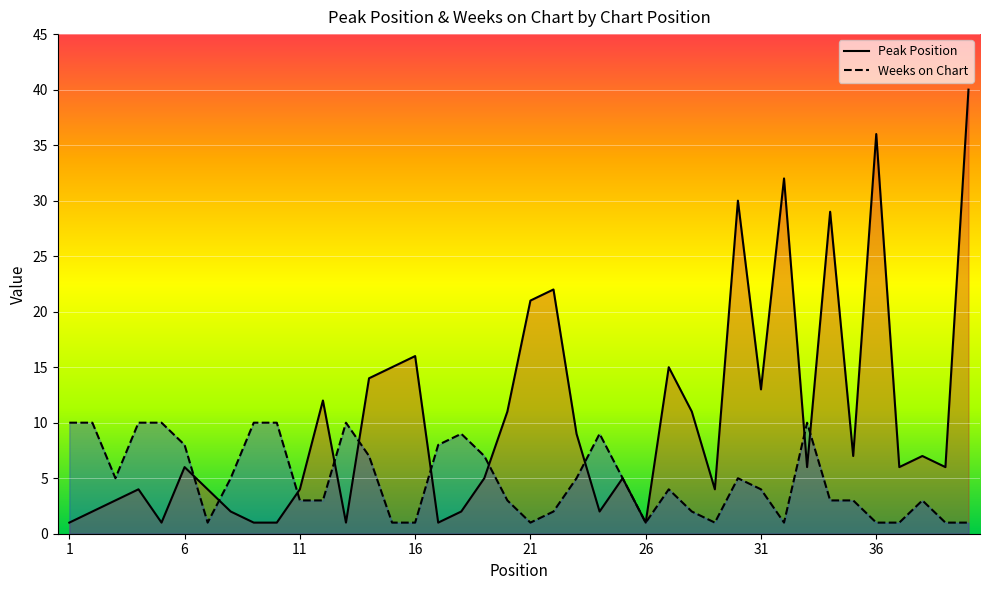

What value does the Weeks on Chart series have at 32?

1